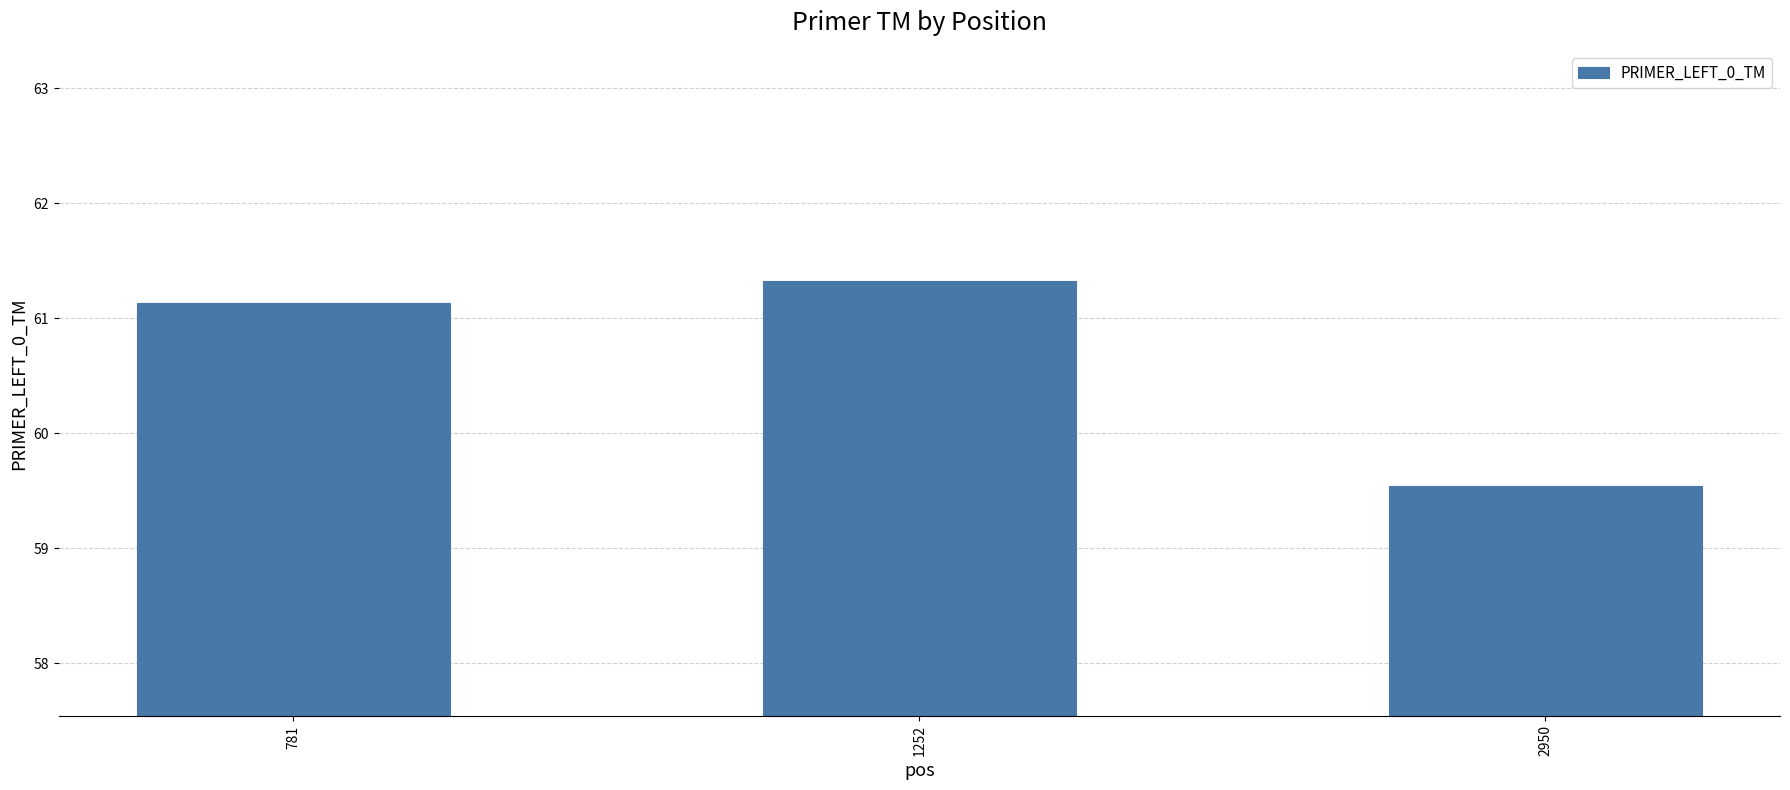

The chart shows a value of 99.0 at 781. True or false?

False